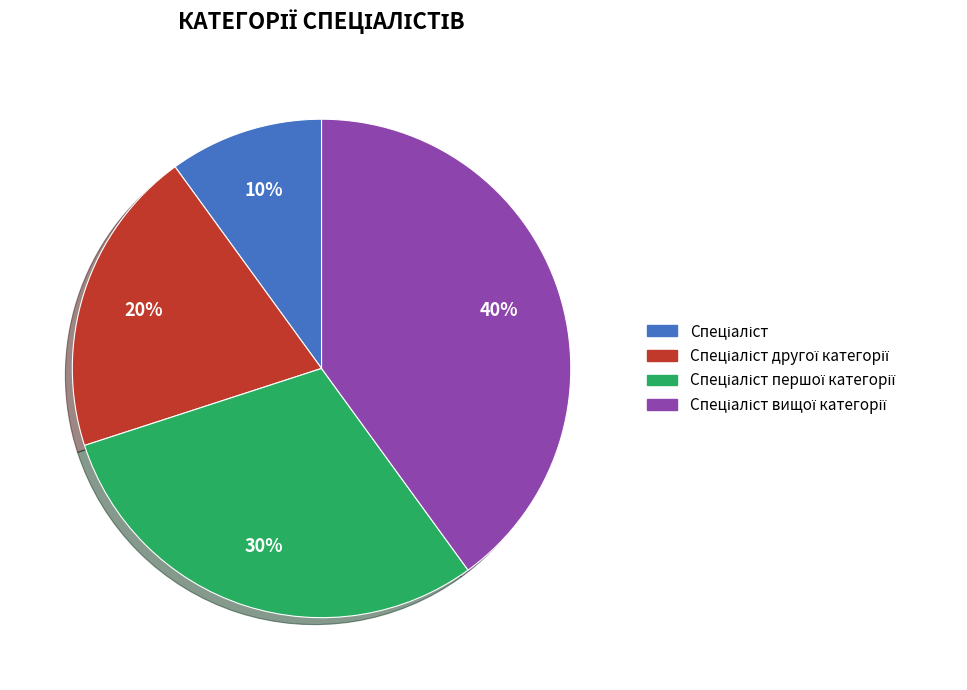

To the nearest percent, what is the difference between the largest and smallest slice percentages?

30%